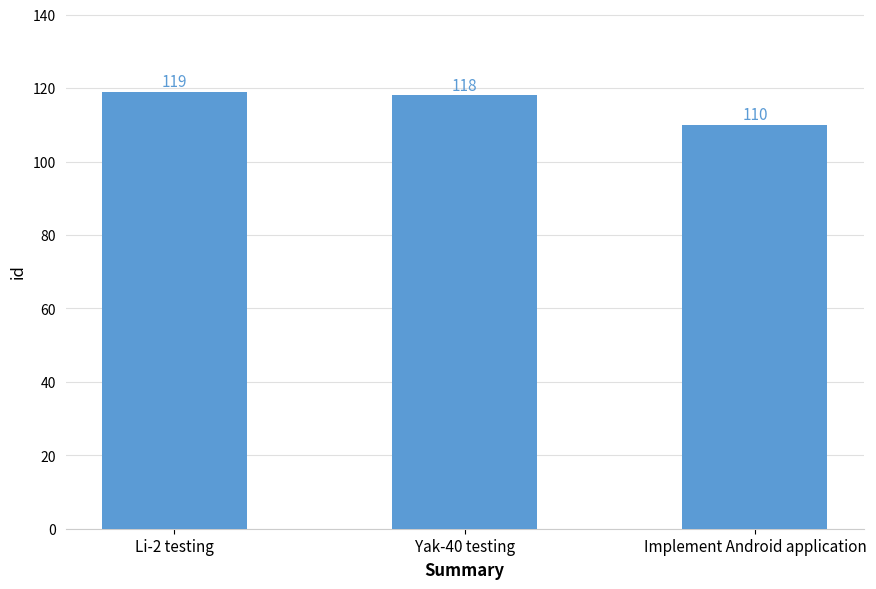

What is the change in value from Li-2 testing to Implement Android application?

-9